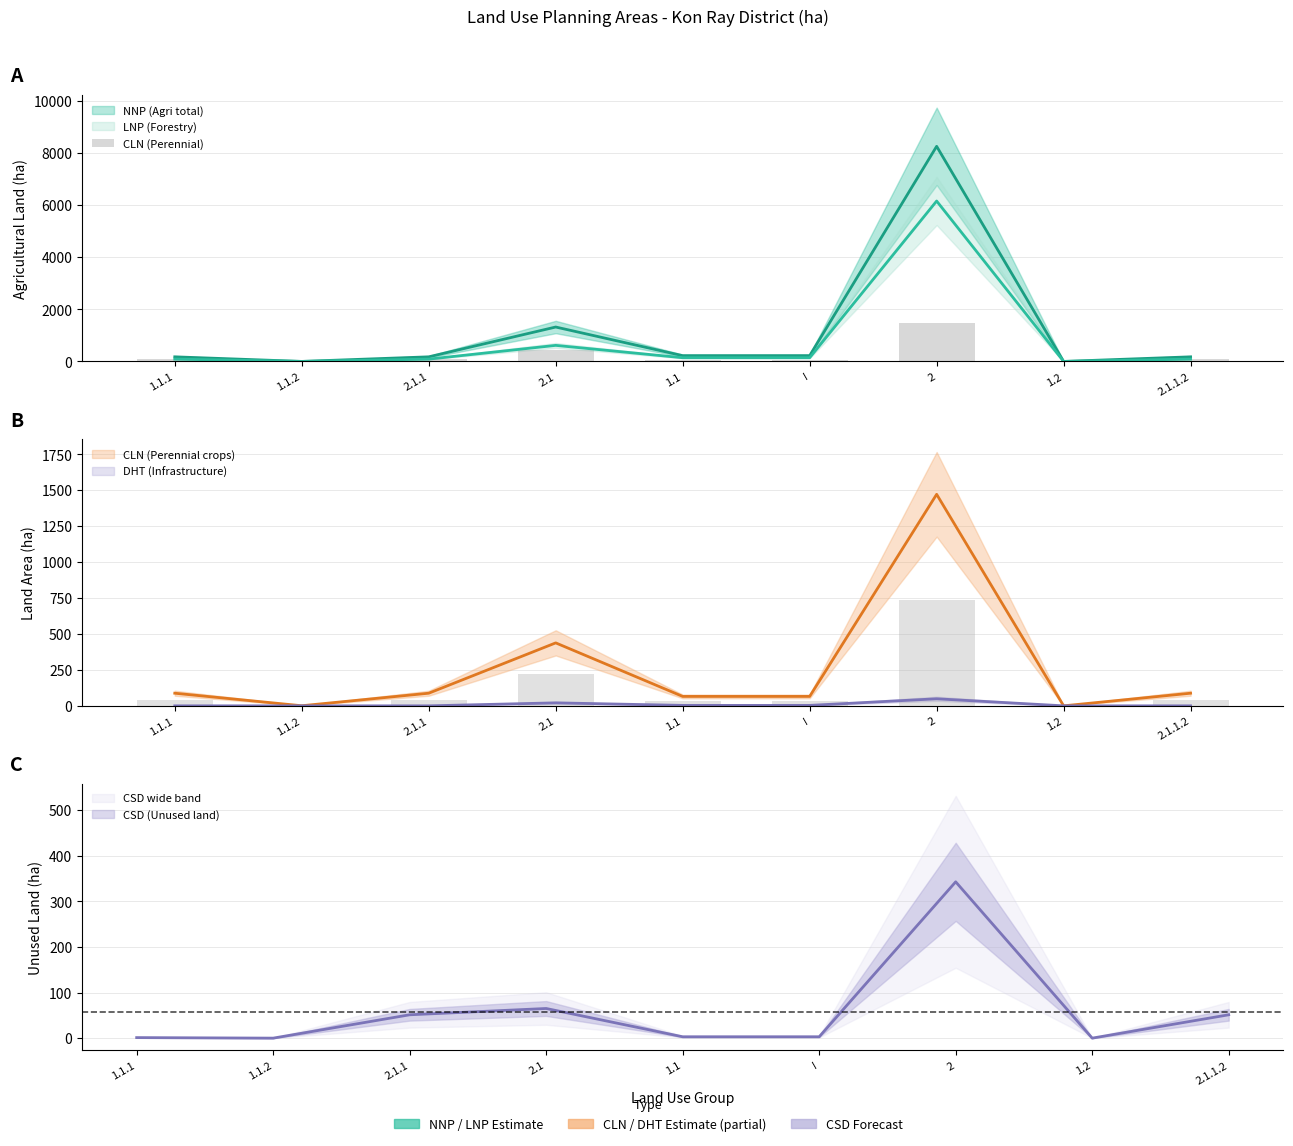

What value does the data have at I?

65.6